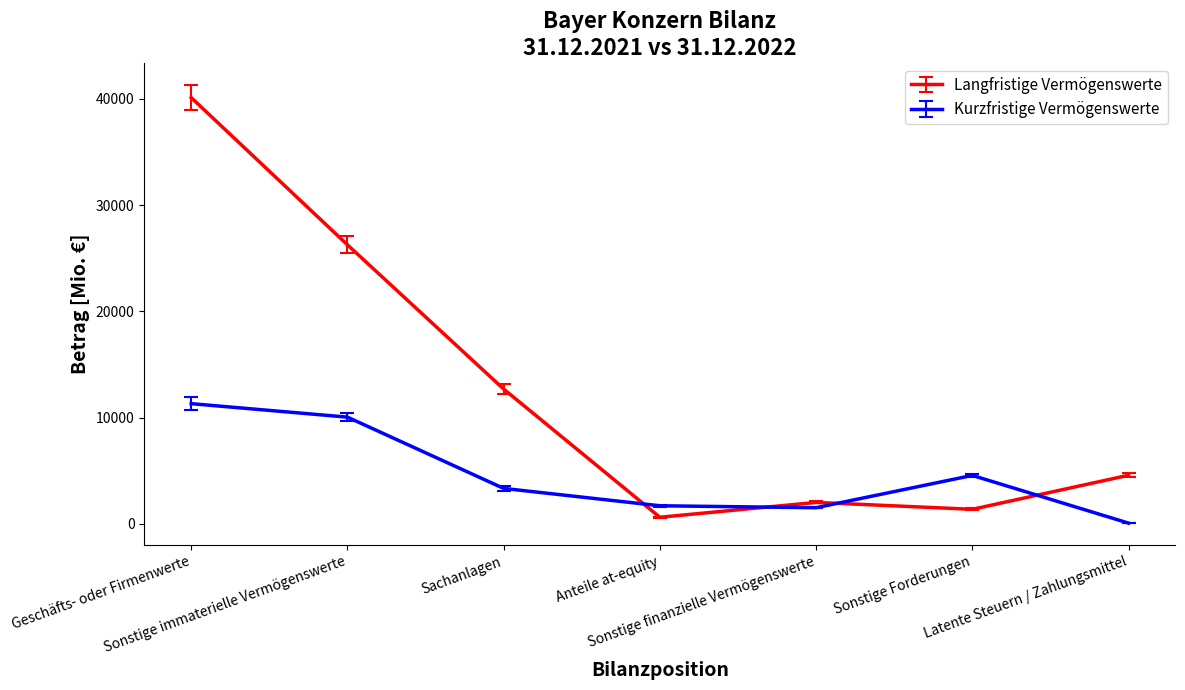

Rank the series by their maximum value, from lowest to highest.

Kurzfristige Vermögenswerte, Langfristige Vermögenswerte